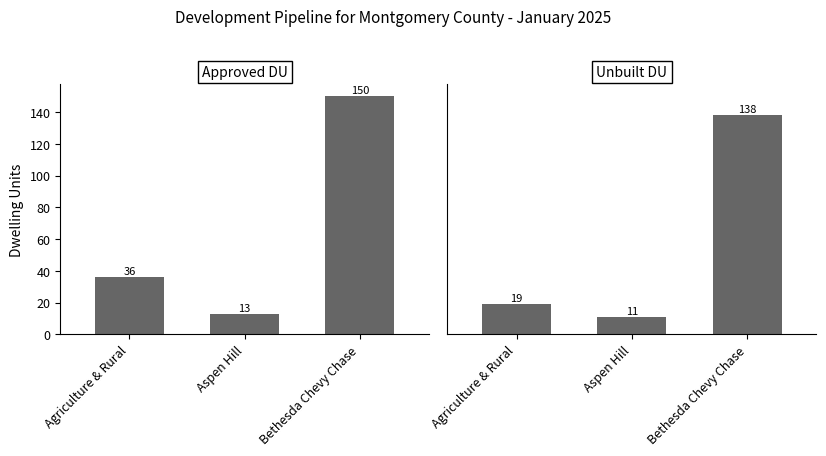

Which category has the lowest value in the Unbuilt Dwelling Units series?

Aspen Hill